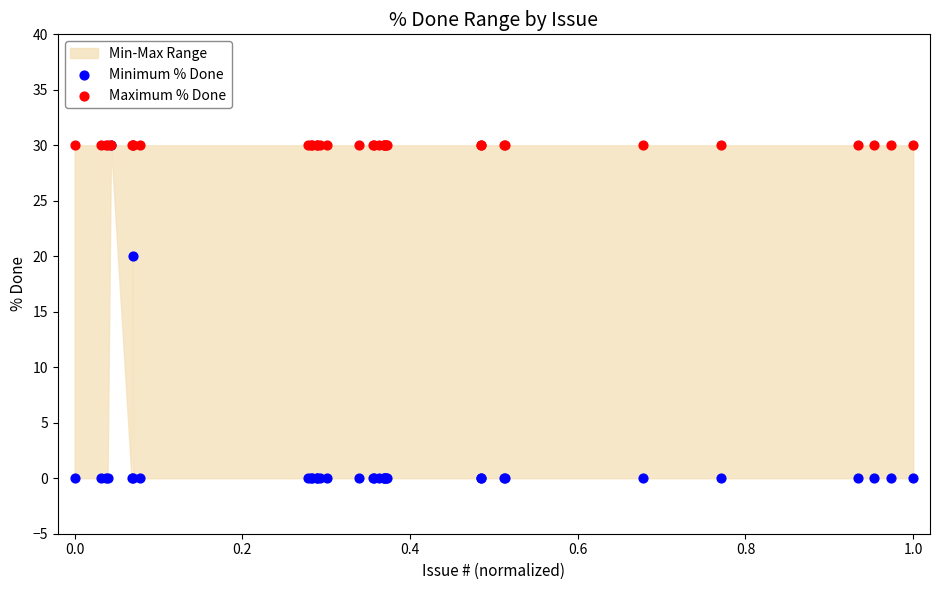

In the Minimum % Done series, what Y value is closest to 15?

20